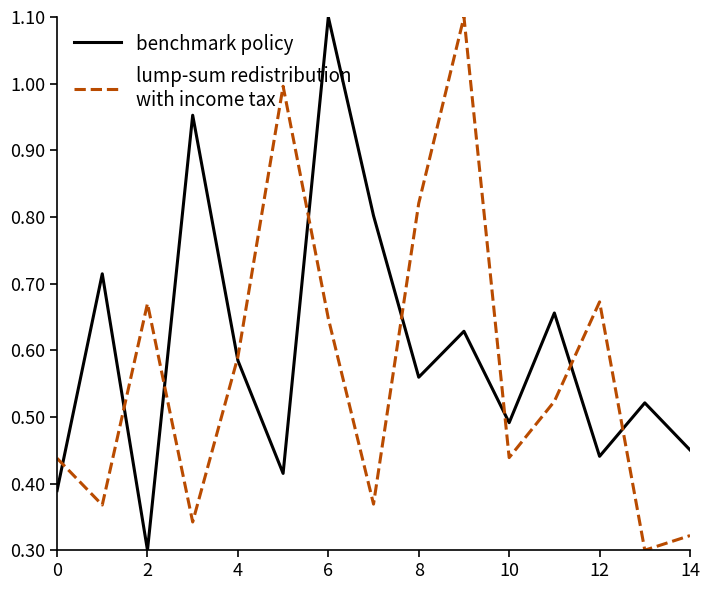

What is the greatest value displayed?

1.1